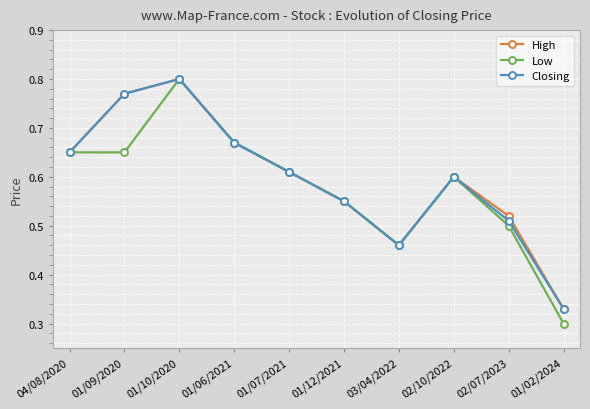

At which category does Closing reach its first local valley?

03/04/2022